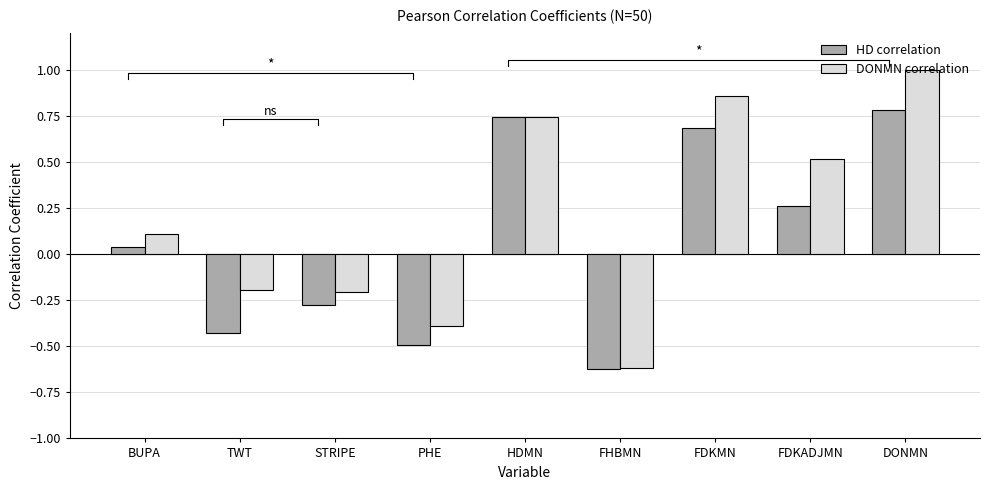

What is the total value across all series at BUPA?

0.1